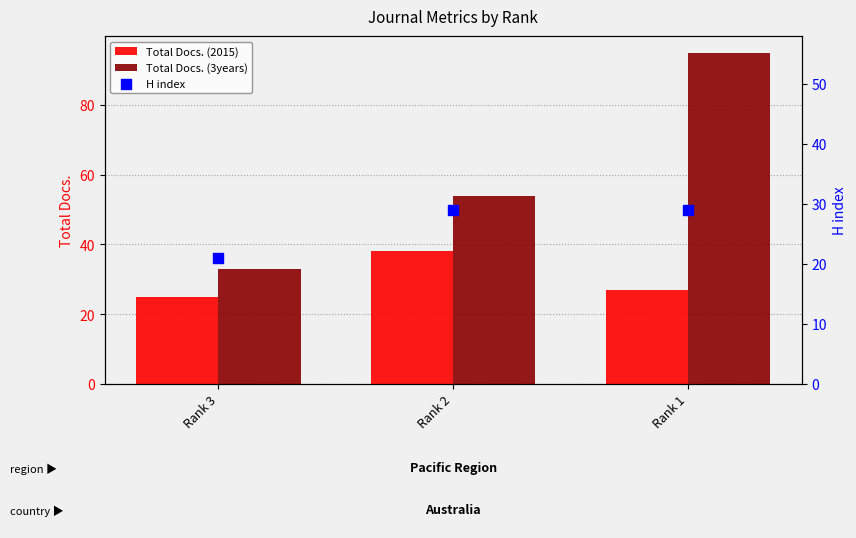

At which category is the sum across all series the highest?

Rank 1